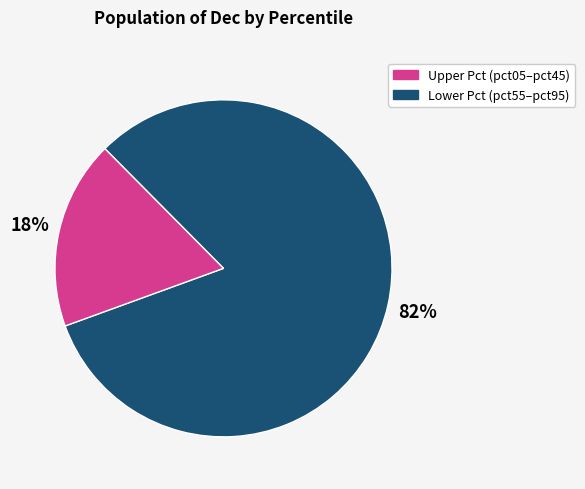

To the nearest percent, what is the average slice percentage?

50%